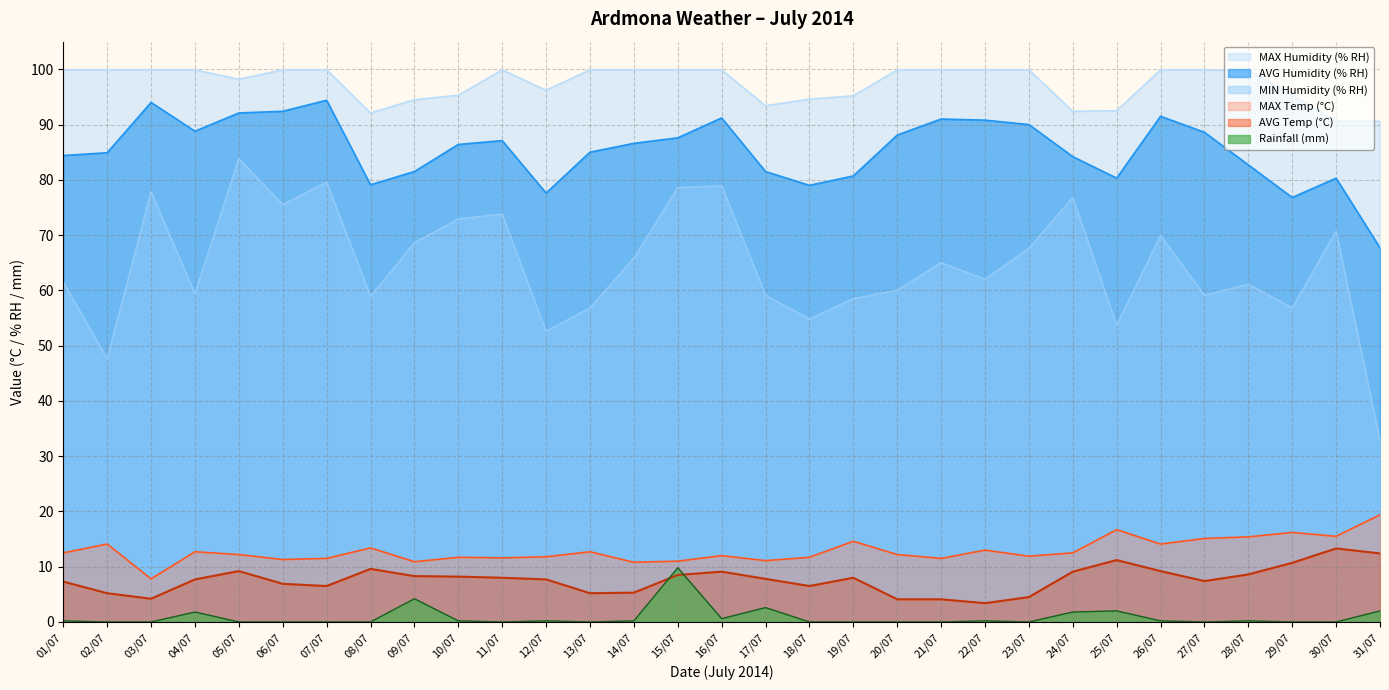

Rank the categories by AVG Humidity (% RH) value from lowest to highest.

31/07, 29/07, 12/07, 18/07, 08/07, 25/07, 30/07, 19/07, 09/07, 17/07, 28/07, 24/07, 01/07, 02/07, 13/07, 10/07, 14/07, 11/07, 15/07, 20/07, 27/07, 04/07, 23/07, 22/07, 21/07, 16/07, 26/07, 05/07, 06/07, 03/07, 07/07